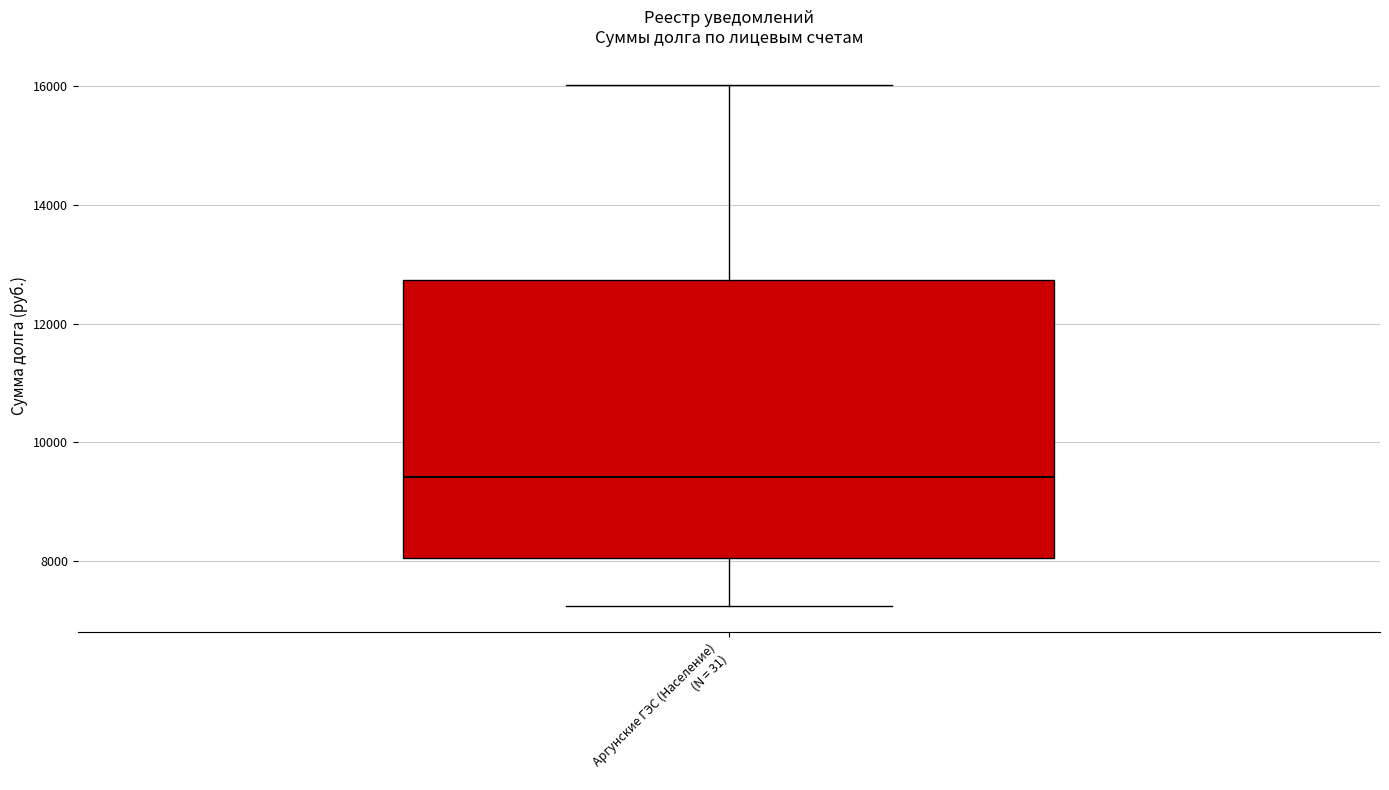

Transcribe this box plot: give where the median line is, the range the box spans, and where the two whiskers end, as read against the y-axis. The values are not printed on the chart, so give them approximately, as read against the axis.

median 9400, box 8000 to 12800, whiskers 7200 to 16000